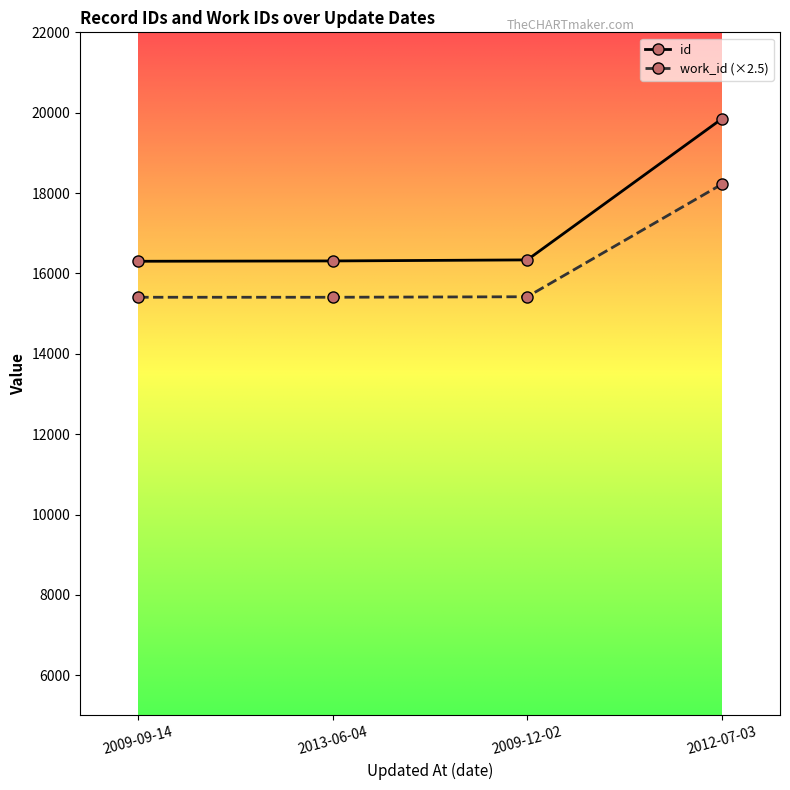

How many values in the id series are below 16337?

2